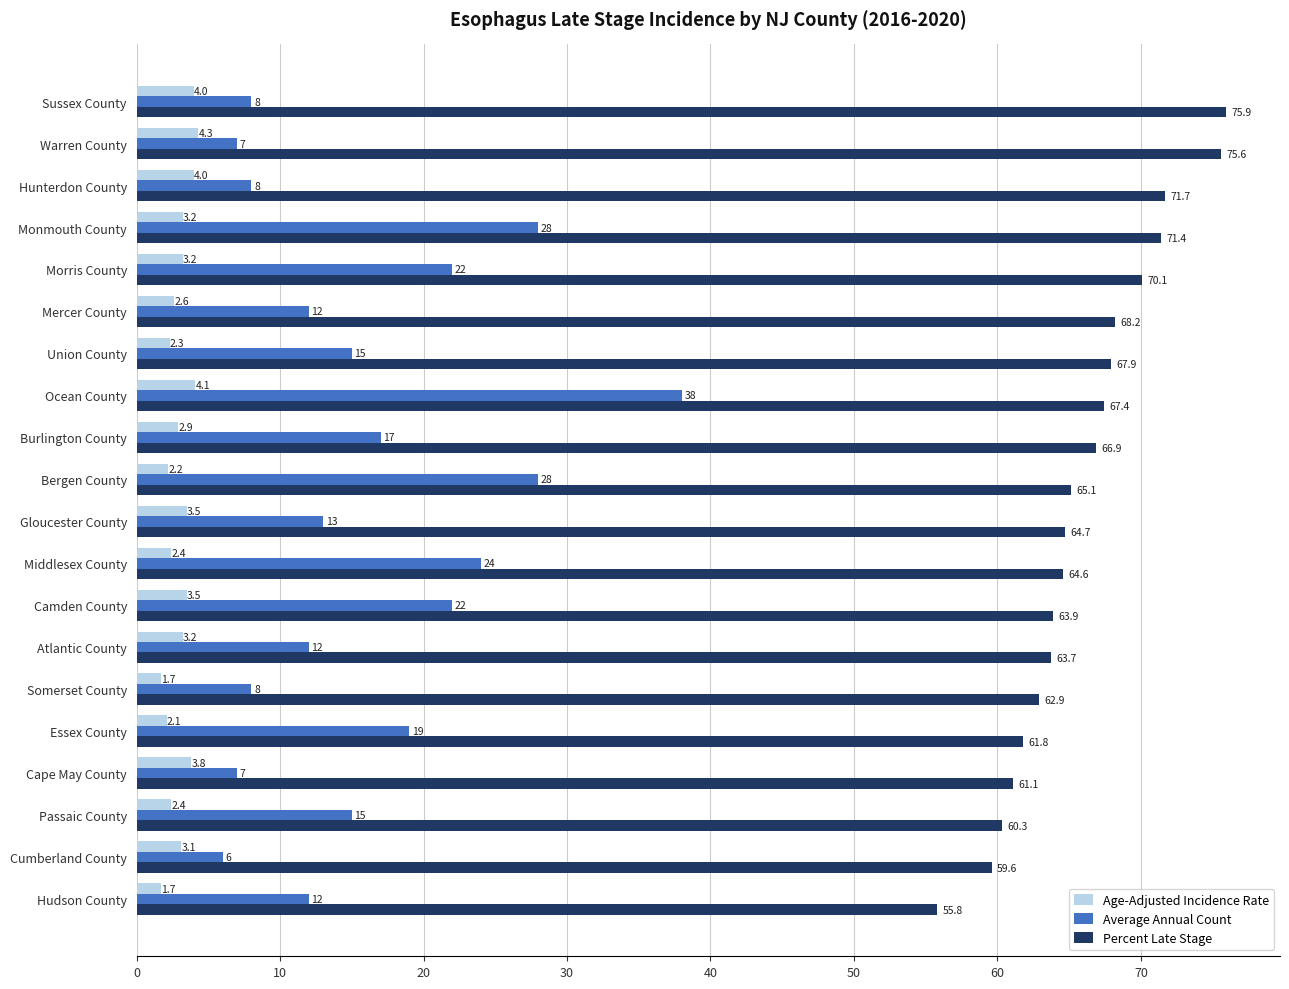

Where is Age-Adjusted Incidence Rate nearest to the value 3?

Burlington County